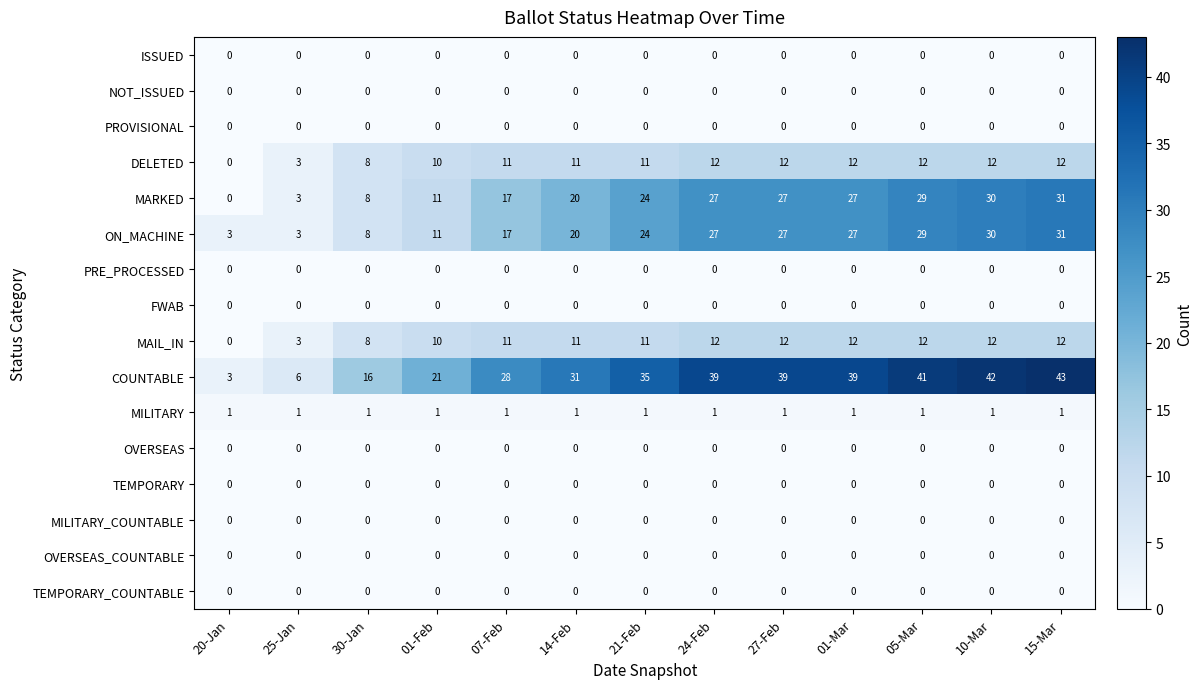

Is it true that NOT_ISSUED equals 0 at 24-Feb?

True